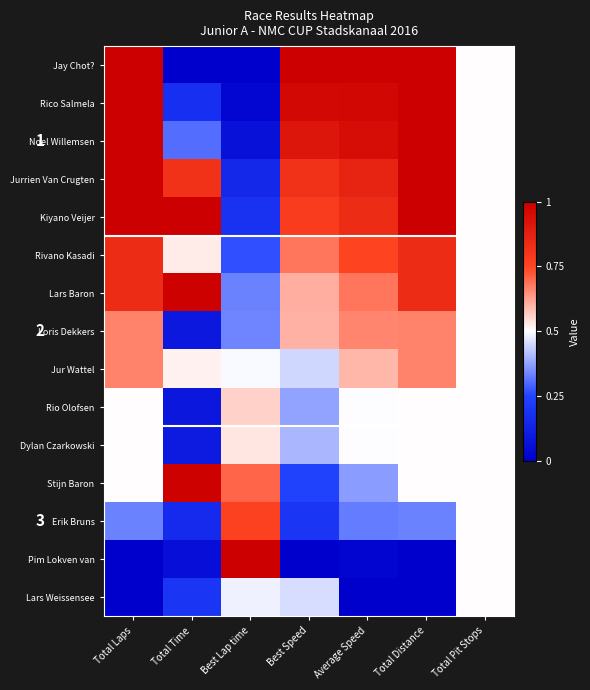

True or false: Kiyano Veijer has a value of 0.3 at Best Lap time.

False